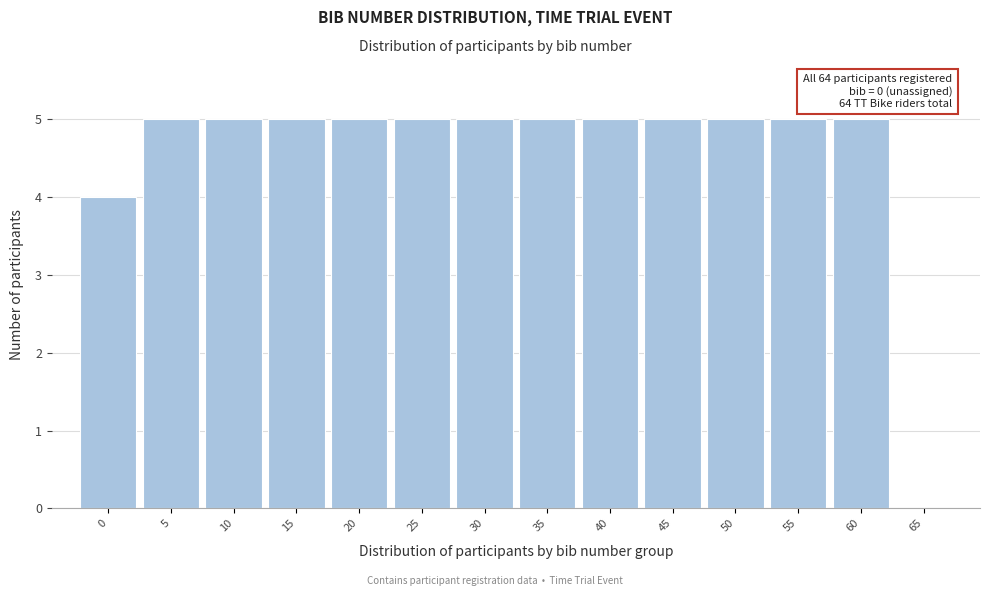

Reading left to right, what are all the values shown in this chart?

0=4	5=5	10=5	15=5	20=5	25=5	30=5	35=5	40=5	45=5	50=5	55=5	60=5	65=0